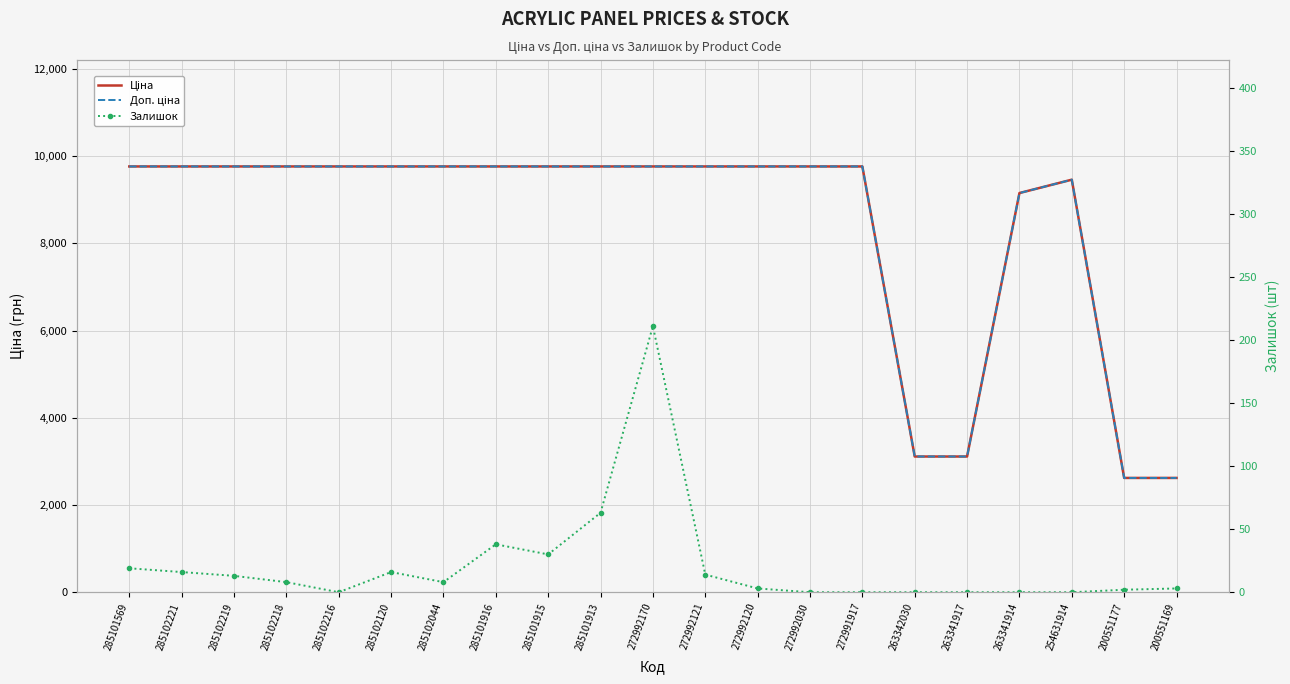

What is the difference between the Ціна values at 285101916 and 200551169?

7143.1